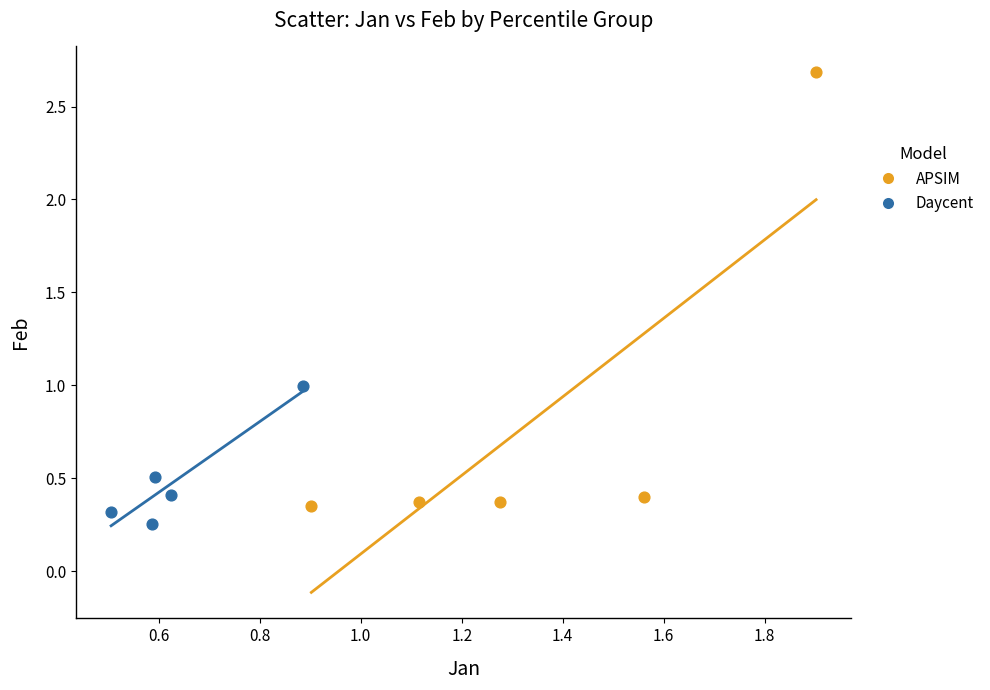

Which series has the widest spread of Y values?

APSIM